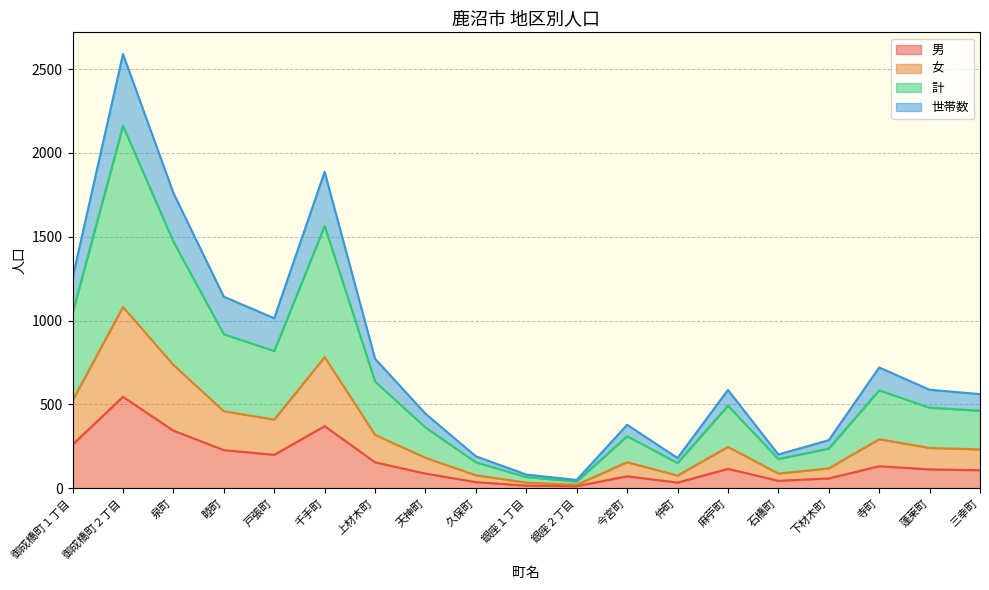

What is the approximate value of 男 at 上材木町?

154